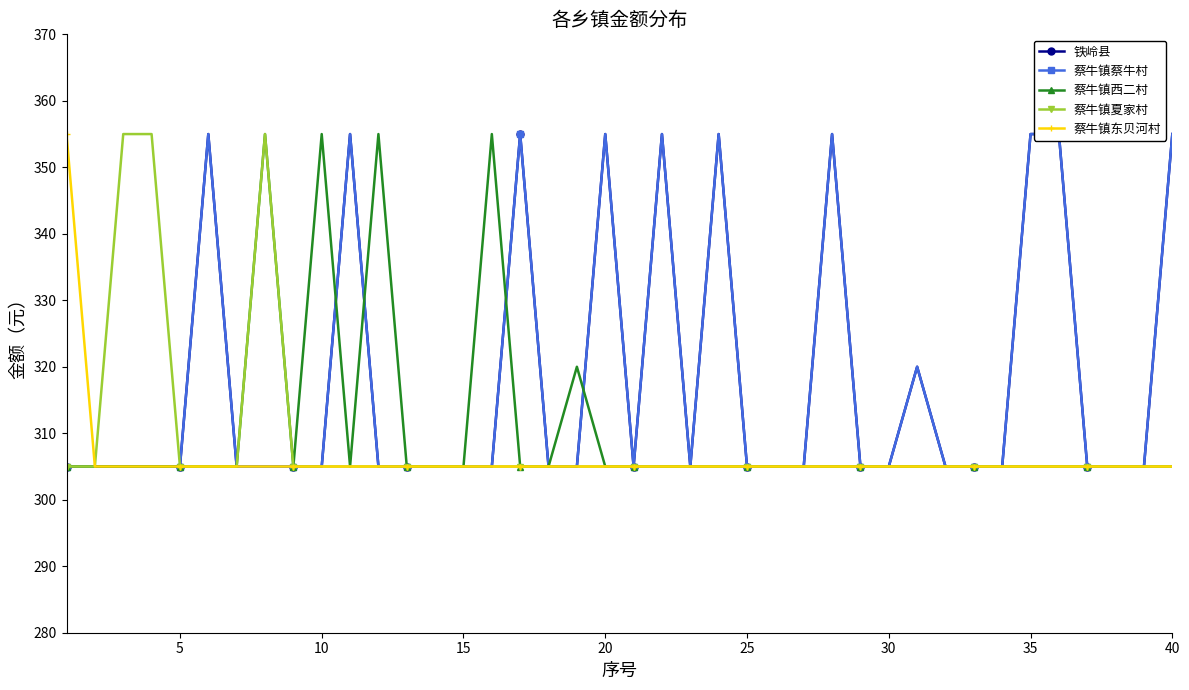

What is the maximum value for 蔡牛镇夏家村?

355